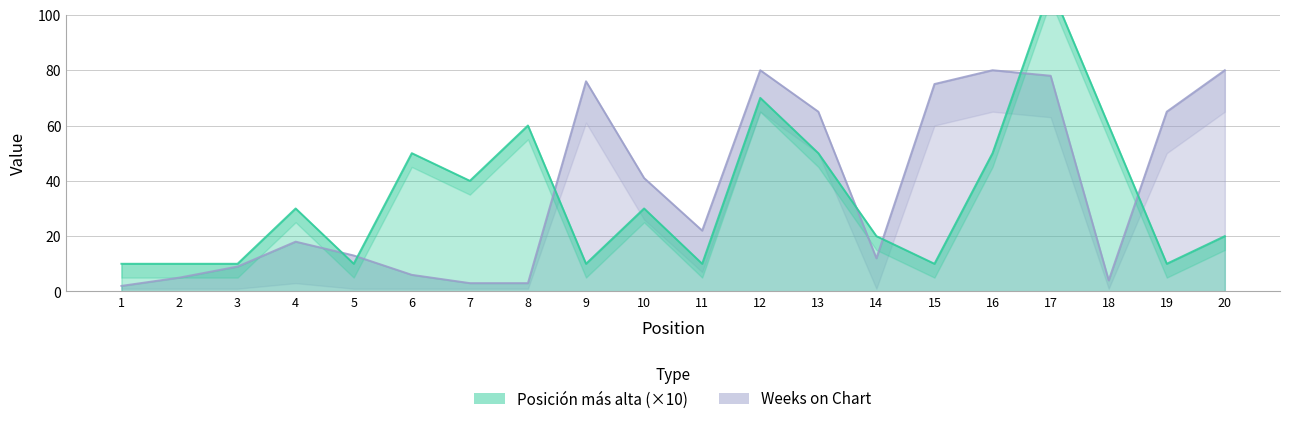

At which category does the chart reach its minimum across all series?

1